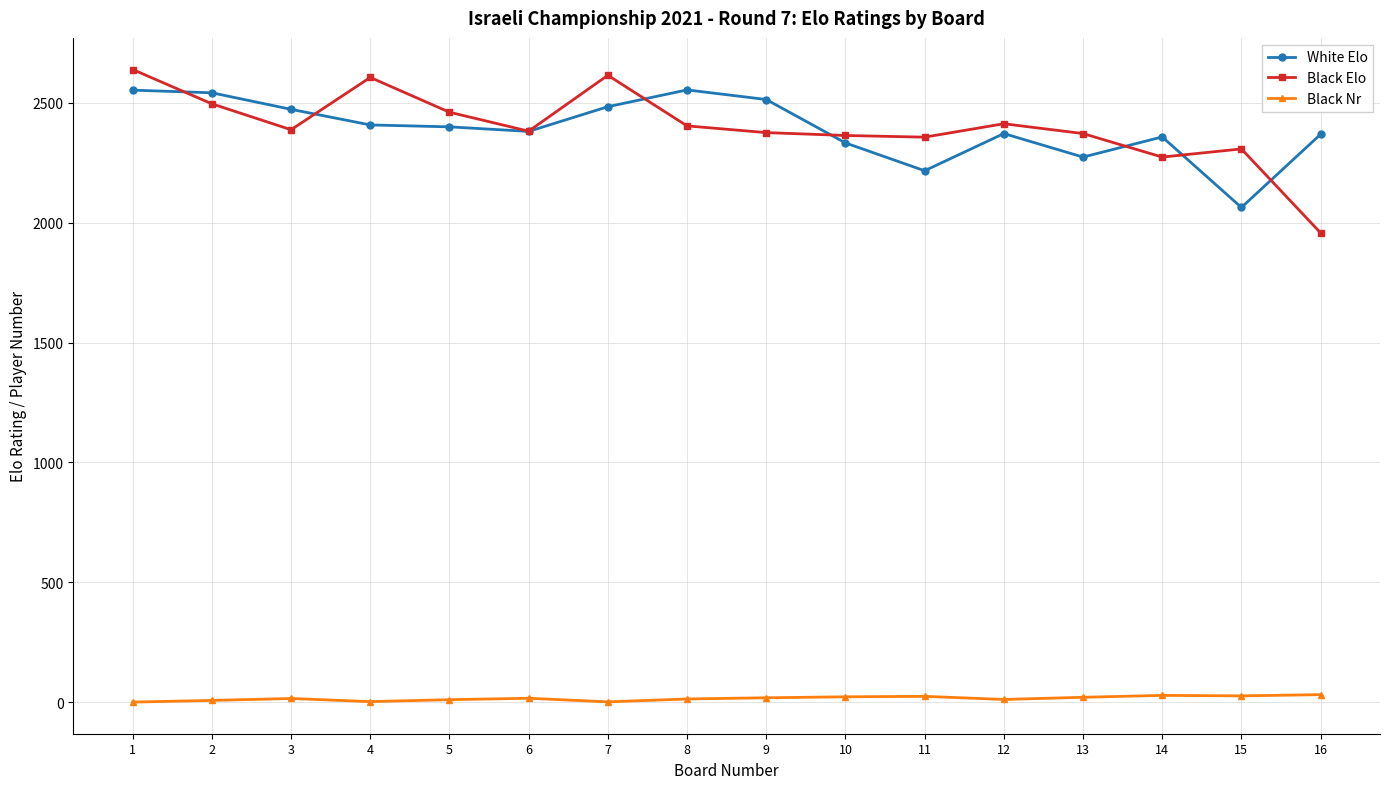

The value of White Elo at 11 is 3176. True or false?

False